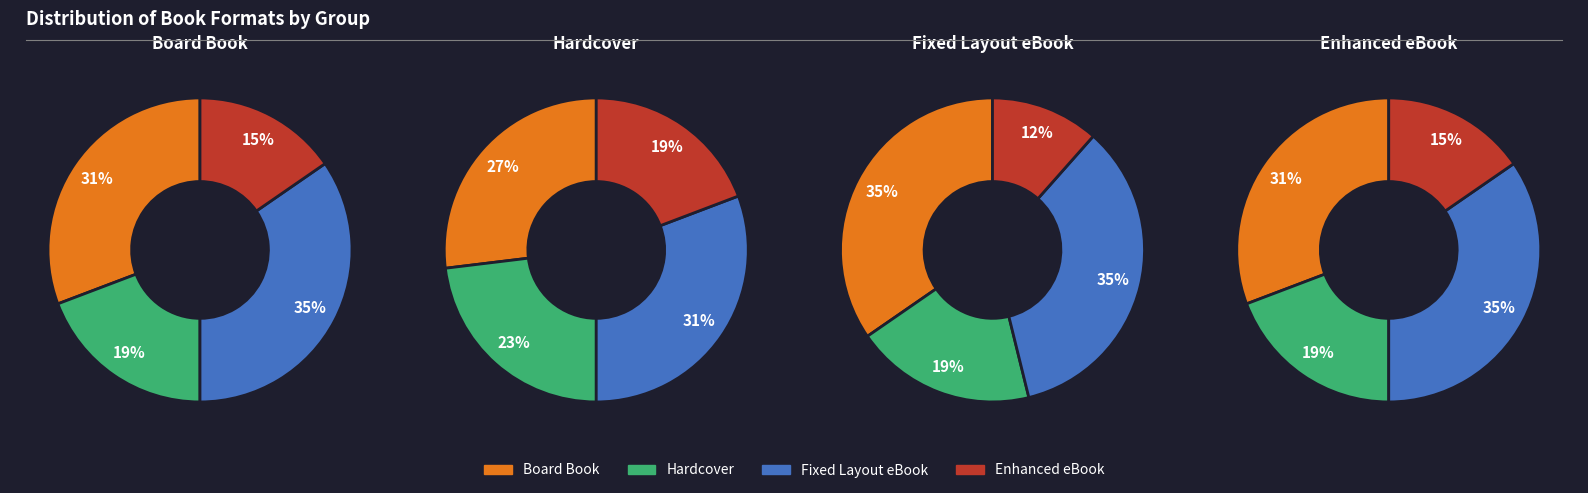

To the nearest percent, what portion does Hardcover represent?

19%